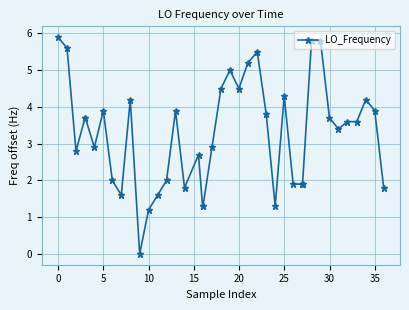

What is the sum of all values?

130.6